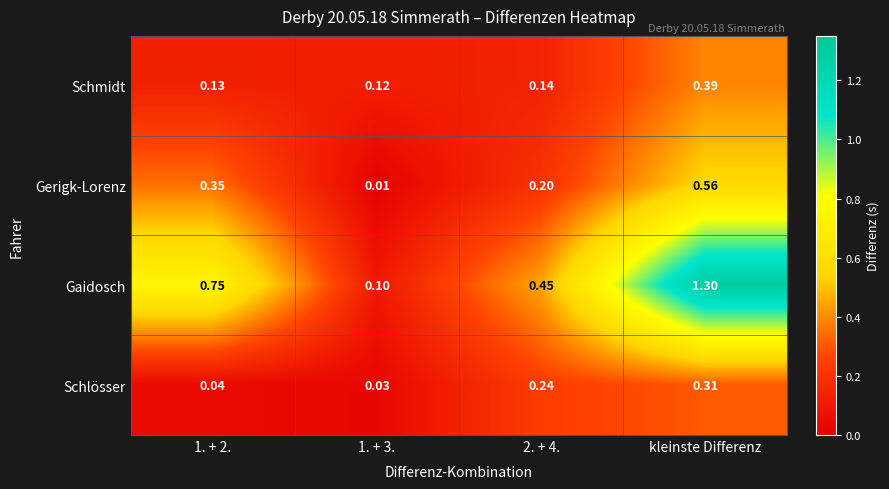

Rank the series at 2. + 4. from highest to lowest value.

Gaidosch, Schlösser, Gerigk-Lorenz, Schmidt